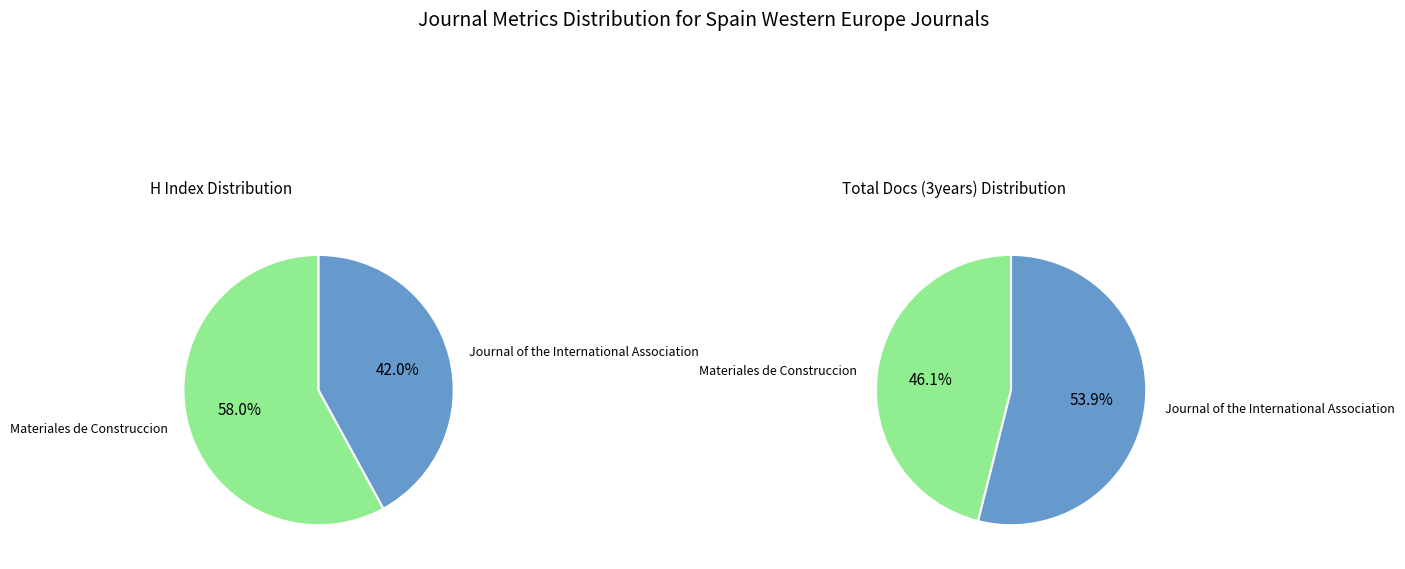

How many segments does this pie chart have?

2